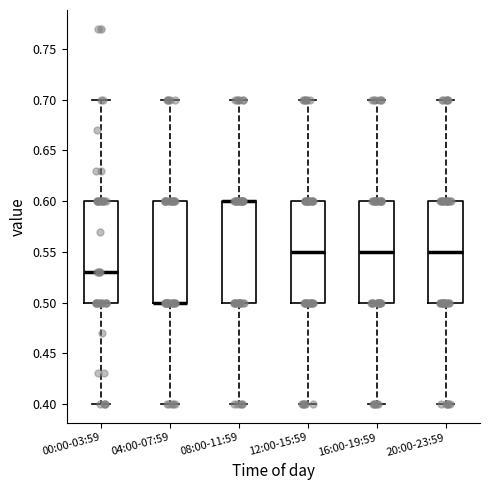

Reading left to right, transcribe this box plot: for each box, give where its median line is, the range the box spans, and where its two whiskers end, as read against the y-axis. The values are not printed on the chart, so give them approximately, as read against the axis.

00:00-03:59: median 0.53, box 0.50 to 0.60, whiskers 0.40 to 0.70
04:00-07:59: median 0.50 (drawn on the box's lower edge), box 0.50 to 0.60, whiskers 0.40 to 0.70
08:00-11:59: median 0.60 (drawn on the box's upper edge), box 0.50 to 0.60, whiskers 0.40 to 0.70
12:00-15:59: median 0.55, box 0.50 to 0.60, whiskers 0.40 to 0.70
16:00-19:59: median 0.55, box 0.50 to 0.60, whiskers 0.40 to 0.70
20:00-23:59: median 0.55, box 0.50 to 0.60, whiskers 0.40 to 0.70